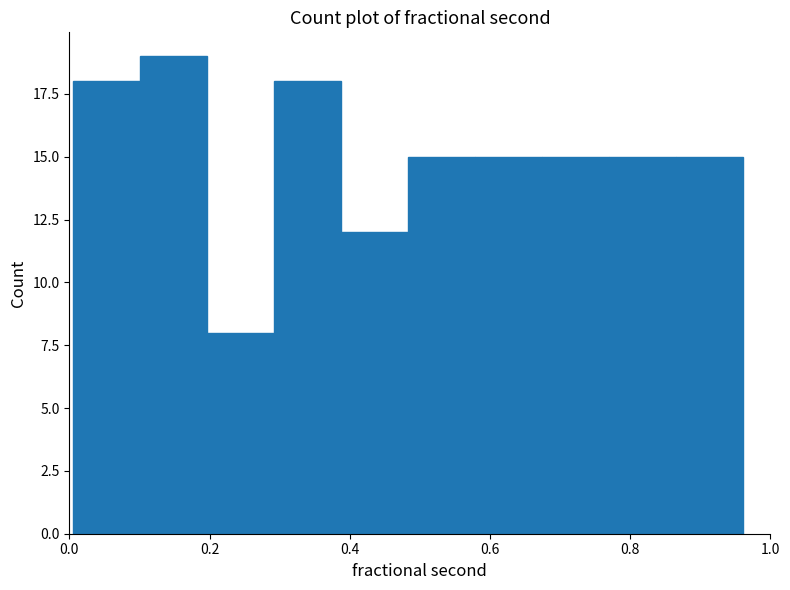

Which range on the x-axis has the tallest bar?

0.10 to 0.20